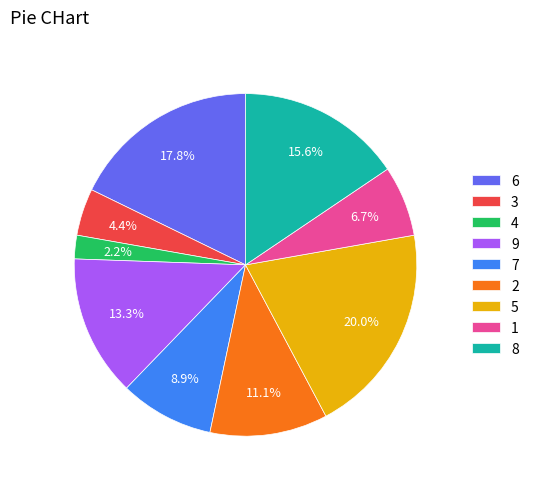

To the nearest percent, what is the difference between the largest and smallest slice percentages?

18%